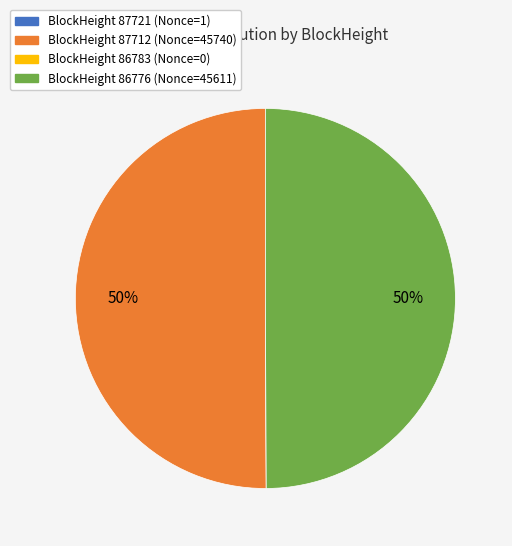

To the nearest percent, what is the average slice percentage?

25%